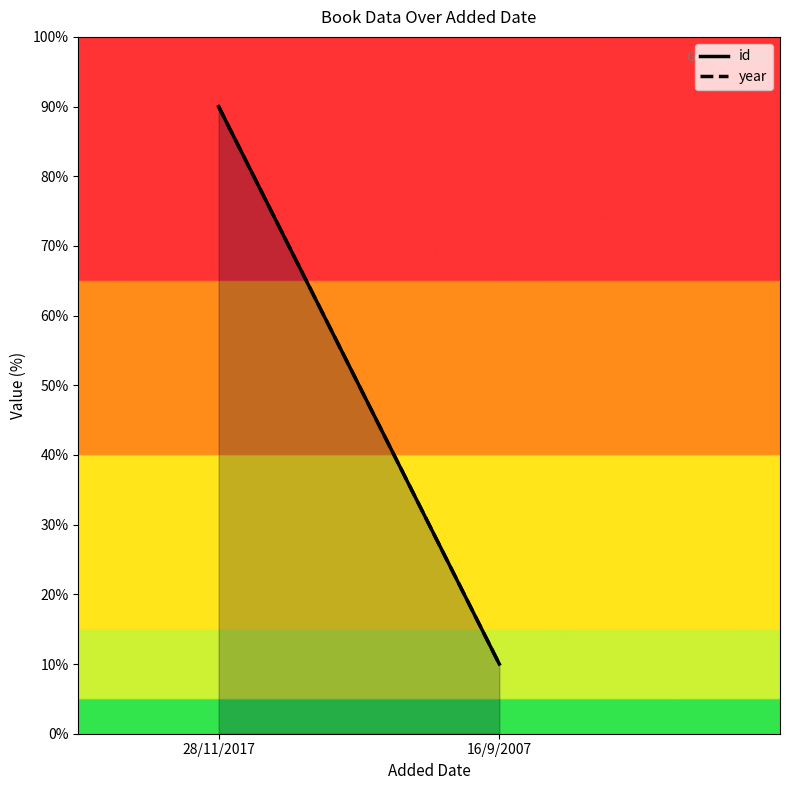

Between 28/11/2017 and 16/9/2007, which series saw the biggest shift?

id